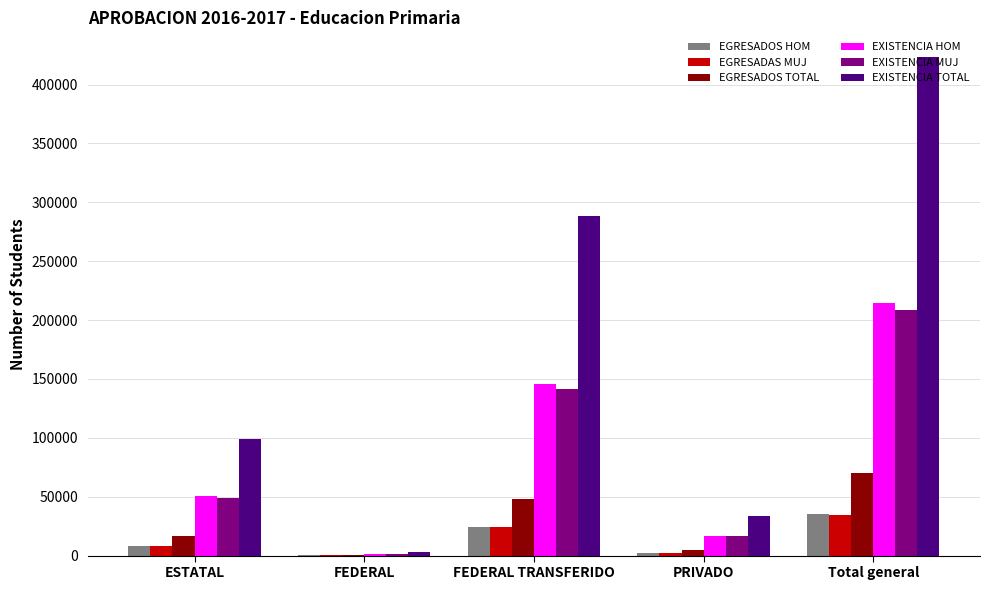

Are the bars horizontal?

No